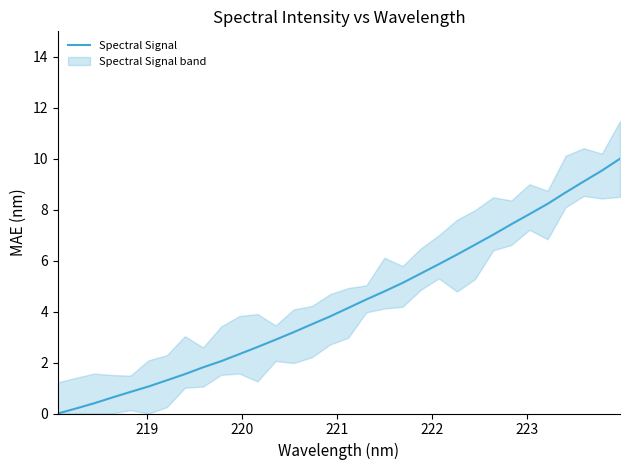

Between 219 and 24, which is larger?

24